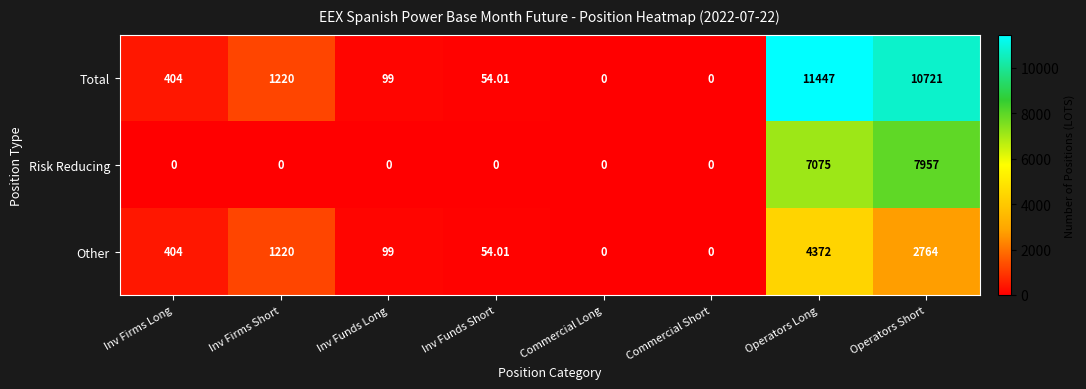

Where is Other nearest to the value 2186?

Operators Short